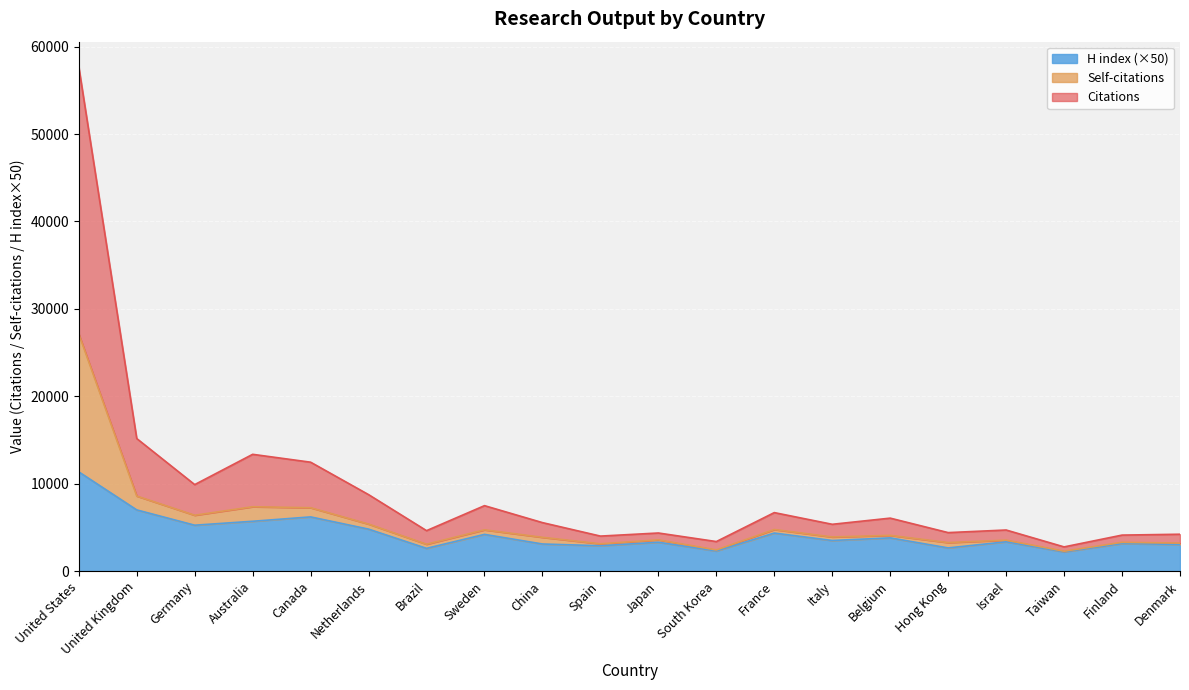

What is the total value across all series at United Kingdom?

15165